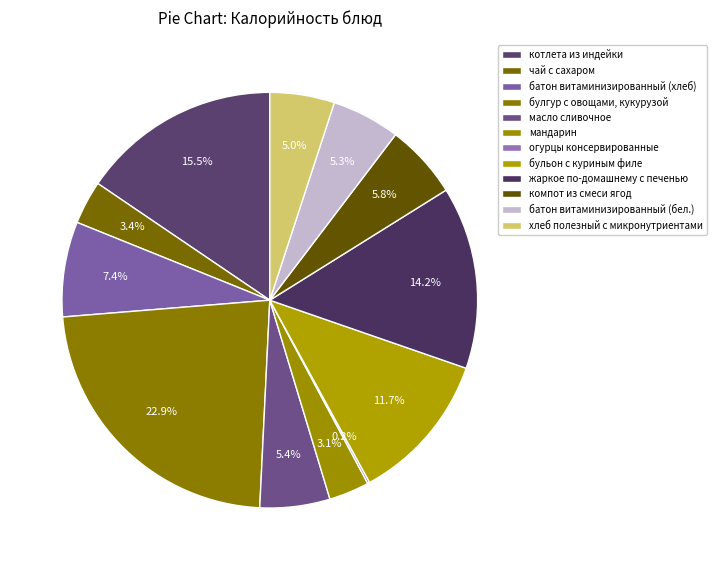

Is there any slice that represents more than half of the pie?

No